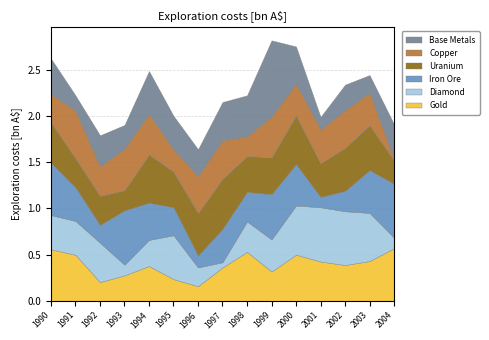

What are all the series names shown in the legend?

Base Metals, Copper, Uranium, Iron Ore, Diamond, Gold